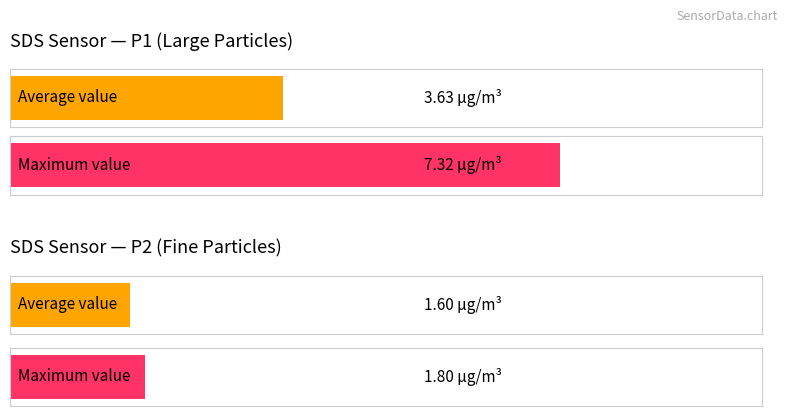

List the series in order of their peak value, lowest first.

SDS_P2, SDS_P1